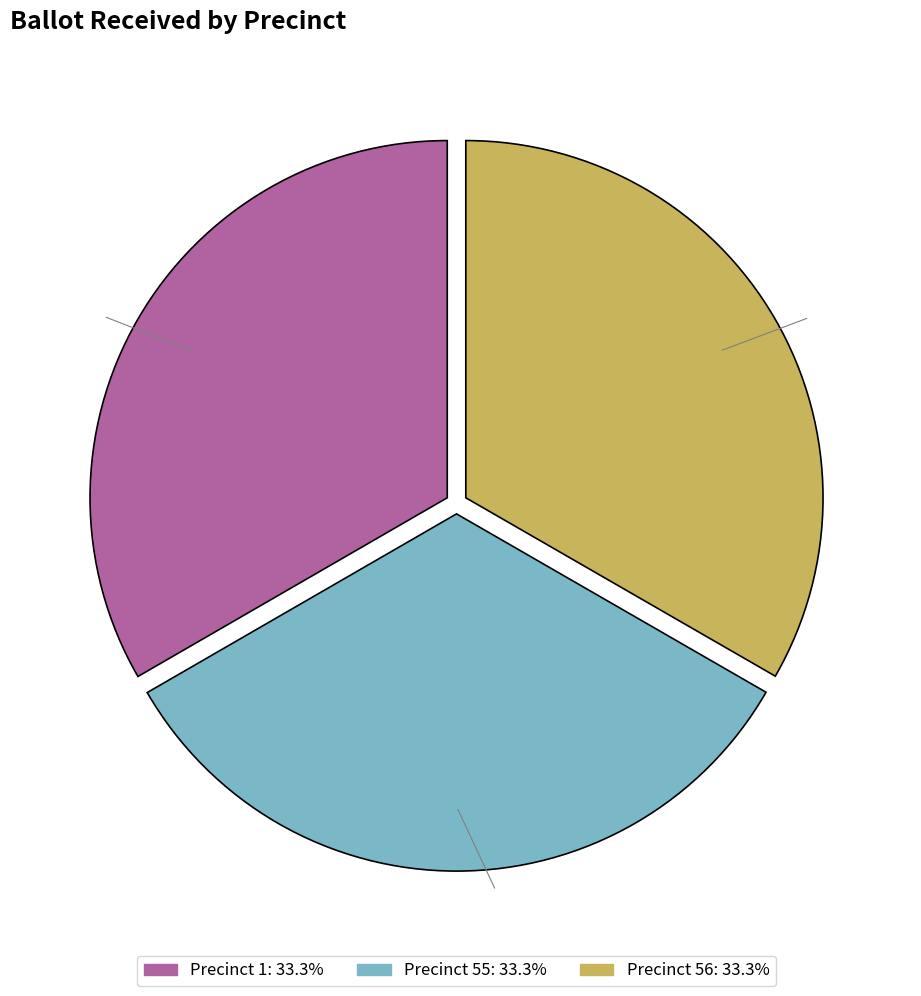

Is there a majority slice in this chart?

No